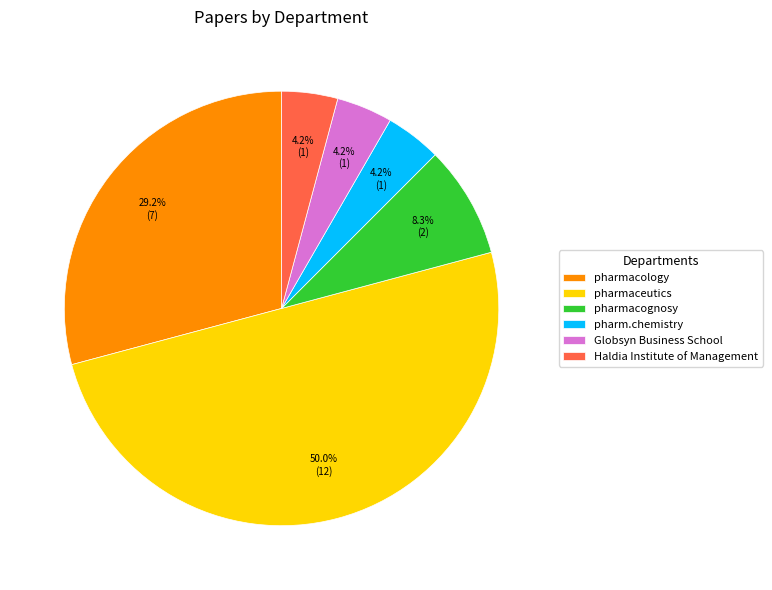

To the nearest percent, what percentage of the pie is pharmacology?

29%